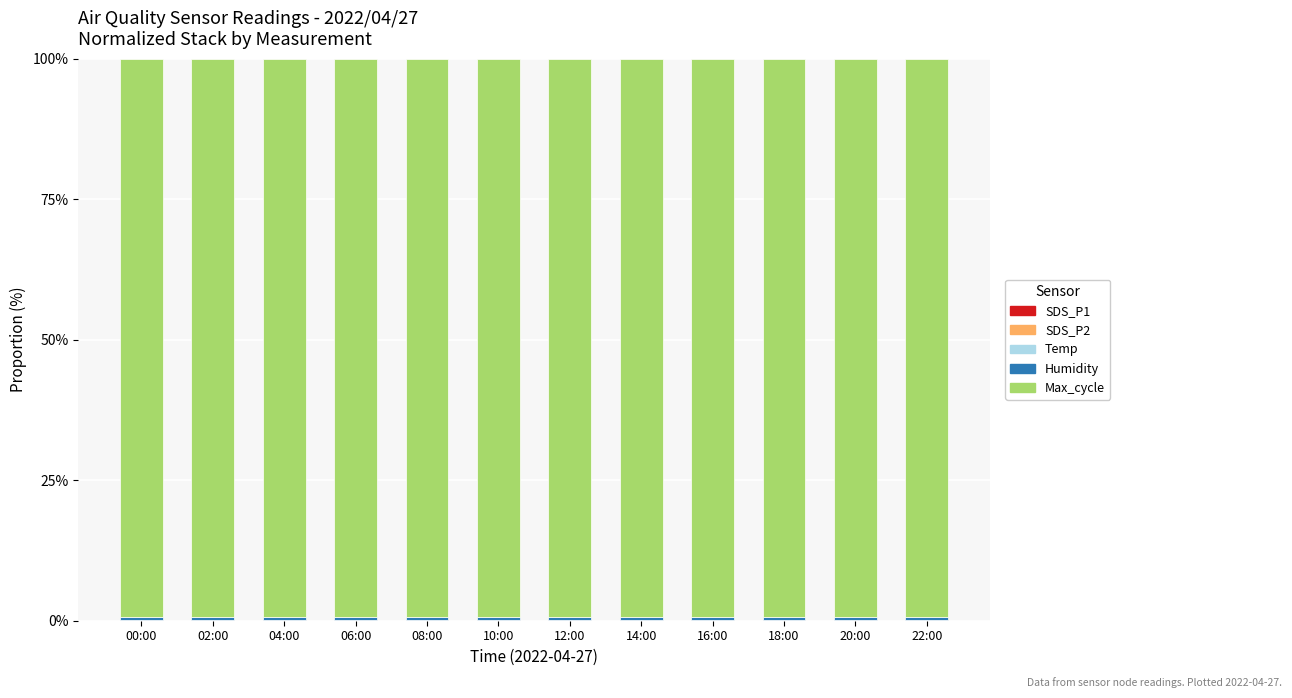

Count the number of categories in the chart.

12